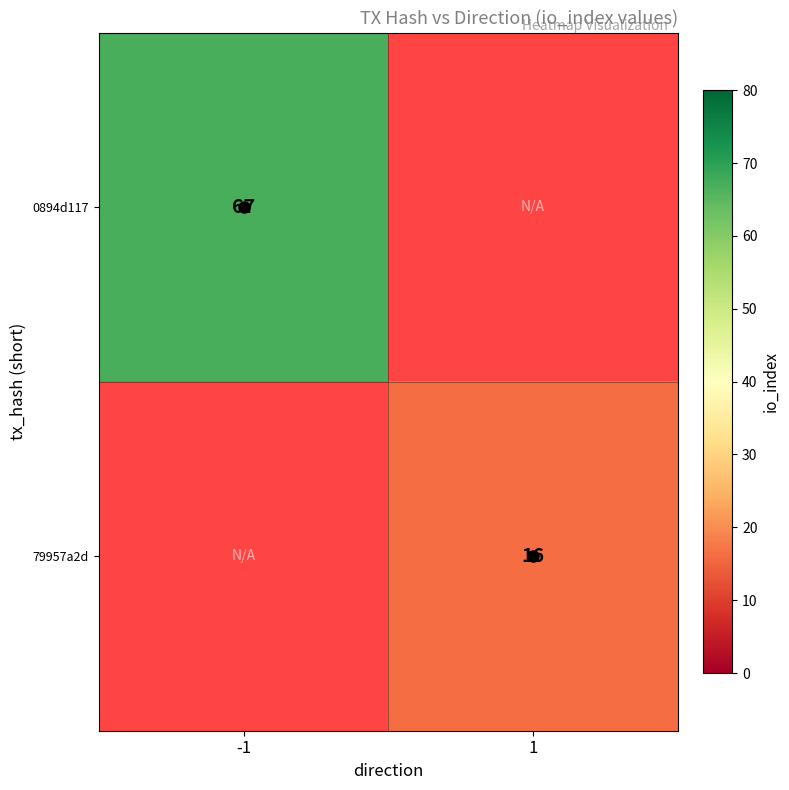

What is the minimum value shown in the chart?

16.0